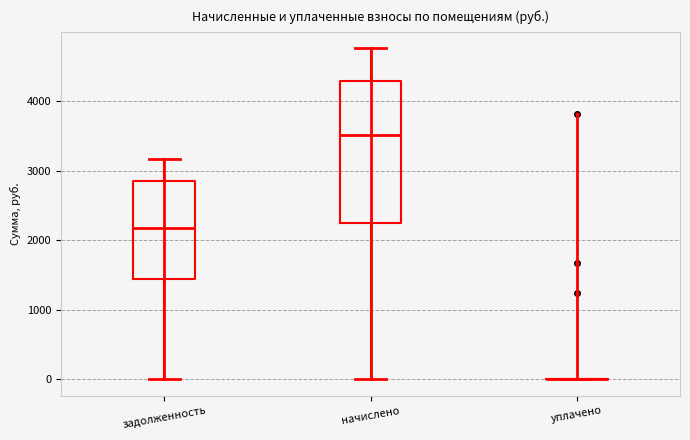

Reading left to right, read every box against the y-axis: the position of its median line, the range the box covers, and the ends of its whiskers. The values are not printed on the chart, so give them approximately, as read against the axis.

задолженность: median 2200, box 1400 to 2900, whiskers 0 to 3200
начислено: median 3500, box 2200 to 4300, whiskers 0 to 4800
уплачено: box collapsed to a line at 0, whiskers 0 to 0